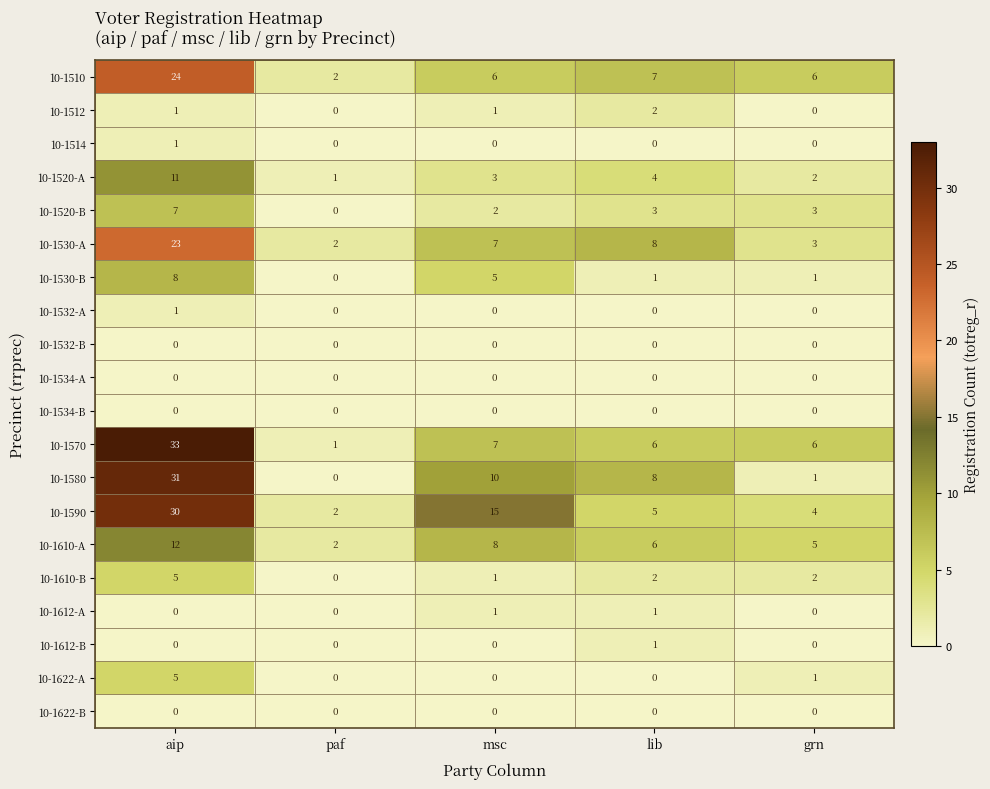

The value of 10-1534-B at msc is 0. True or false?

True